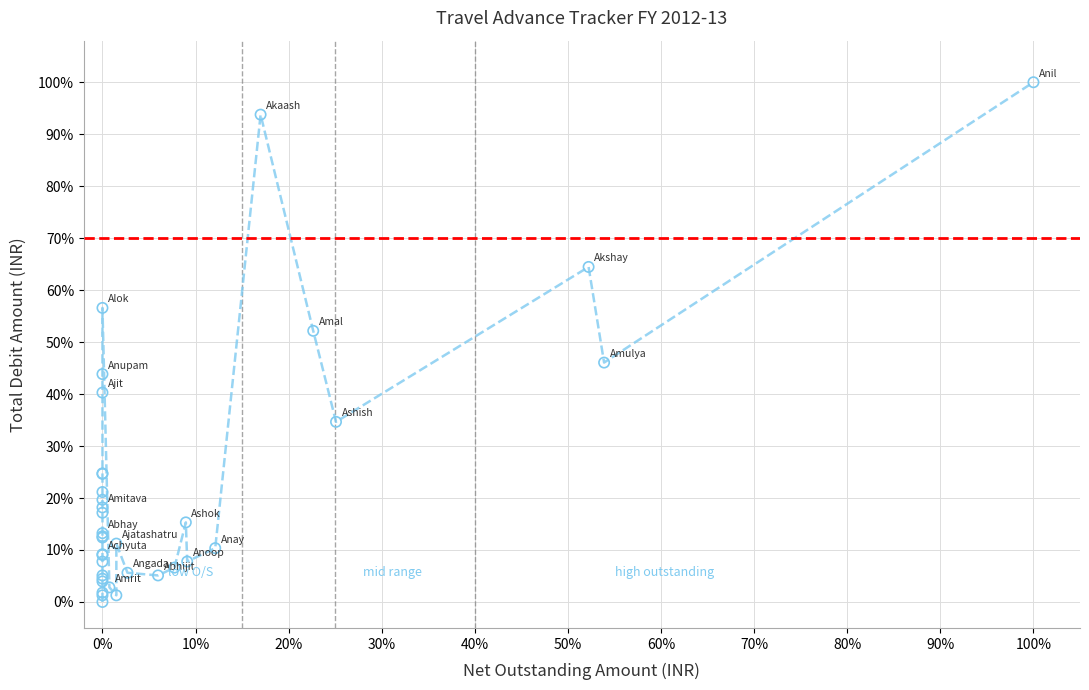

What Y value in the scatter plot is closest to 50?

52.2